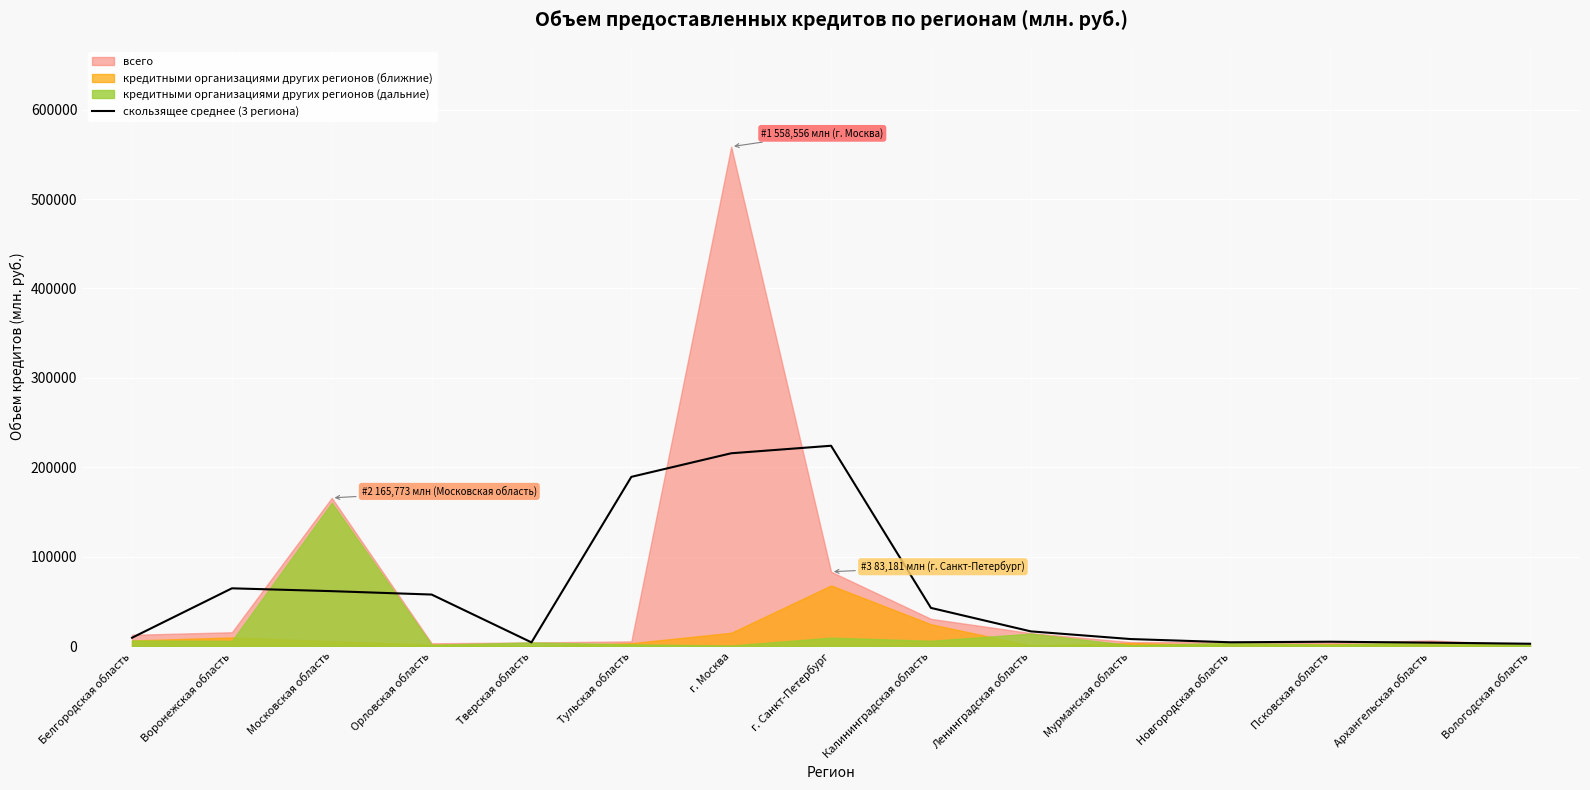

Reading left to right, what are all the values shown in this chart?

9364.0	64621.7	61464.3	57661.3	4156.7	189297.7	215665.3	224075.0	42729.0	16475.7	7878.7	4282.7	4892.3	3873.0	2629.7